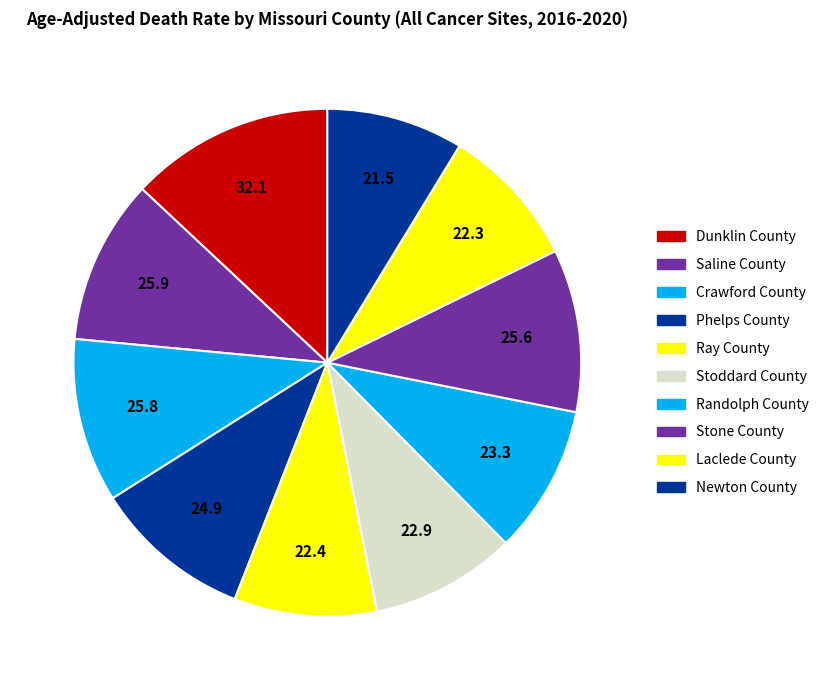

Does Laclede County account for over 50% of the chart?

No